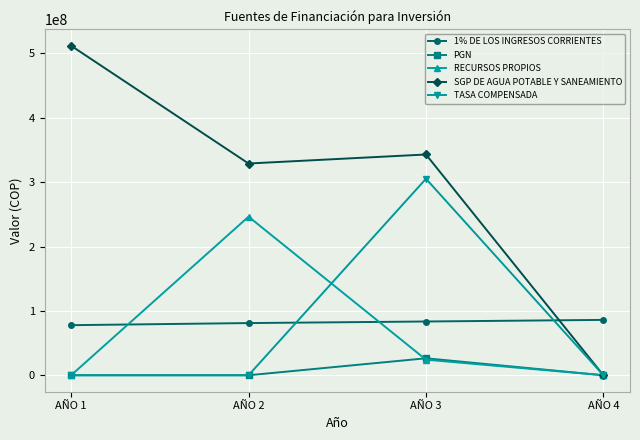

What is the average value of the RECURSOS PROPIOS series?

67650650